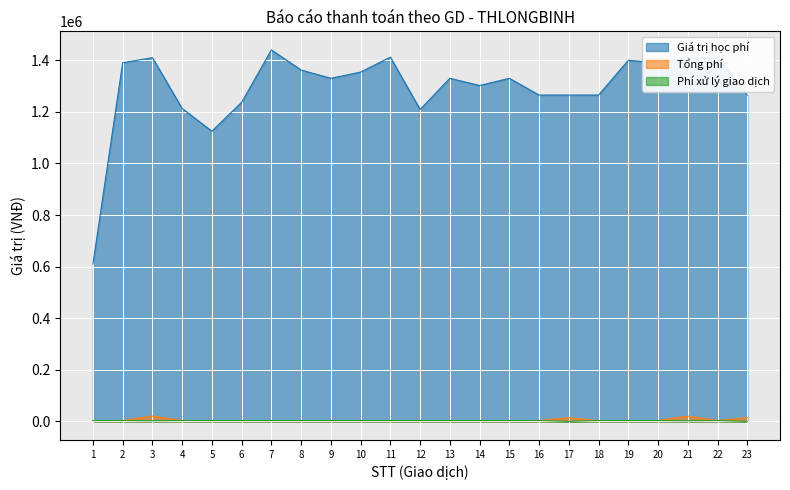

Reading left to right, transcribe all the data shown in this chart.

Giá trị học phí: 610000	1390000	1410000	1213000	1125000	1237000	1440000	1362000	1330000	1354000	1412000	1209000	1330000	1302000	1330000	1265000	1265000	1265000	1400000	1390000	1410000	1410000	1265000
Tổng phí: 3300	3300	20530	3300	3300	3300	3300	3300	3300	3300	3300	3300	3300	3300	3300	3300	13915	3300	3300	3300	20530	3300	13915
Phí xử lý giao dịch: 3300	3300	2200	3300	3300	3300	3300	3300	3300	3300	3300	3300	3300	3300	3300	3300	0	3300	3300	3300	2200	3300	0